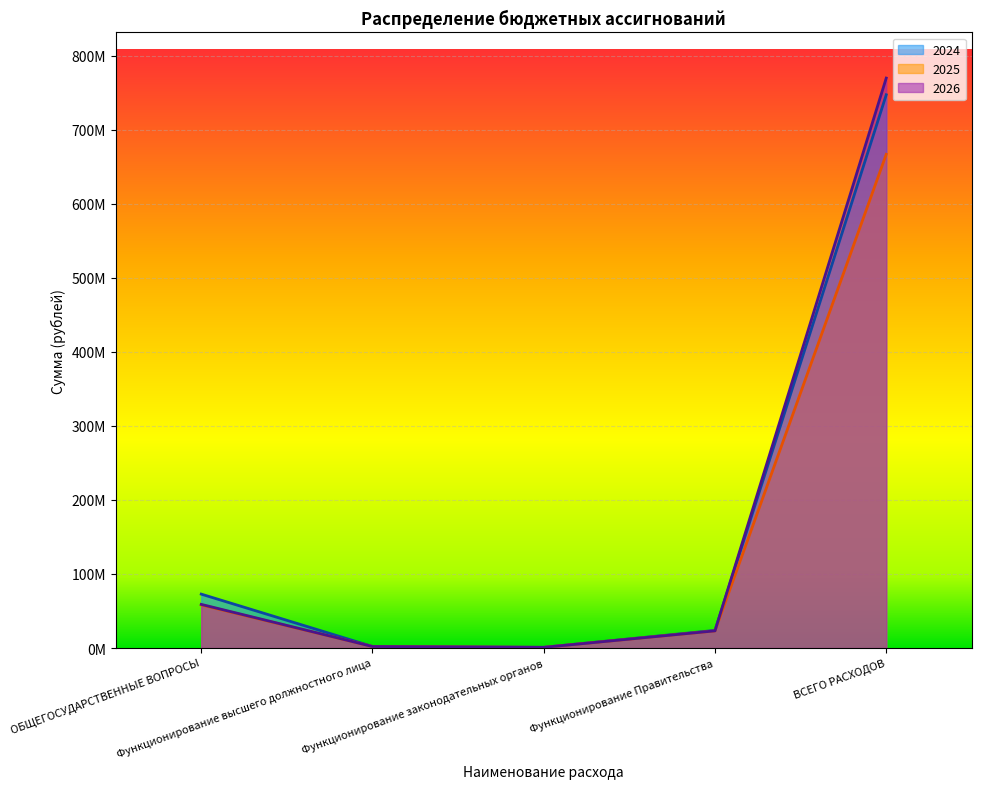

What is the total value across all series at ОБЩЕГОСУДАРСТВЕННЫЕ ВОПРОСЫ?

189959230.0